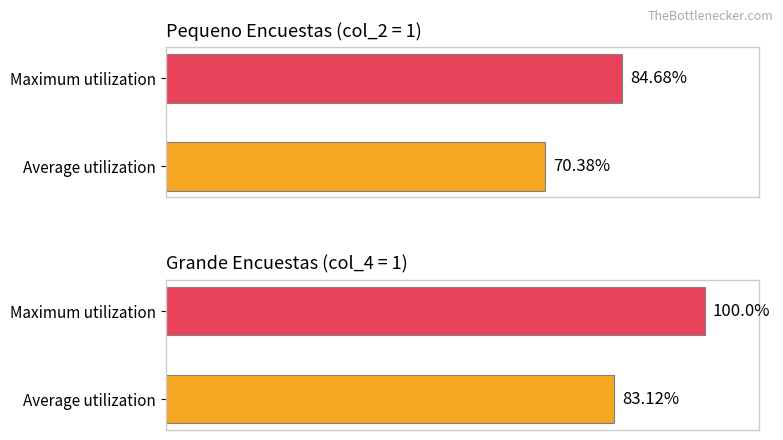

What is the total value across all series at Average utilization?

153.5